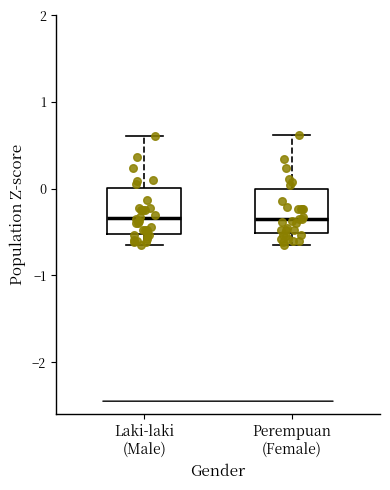

Where is the lower edge of the box for Laki-laki (Male) on the y-axis? The values are not printed on the chart, so give them approximately, as read against the axis.

-0.5